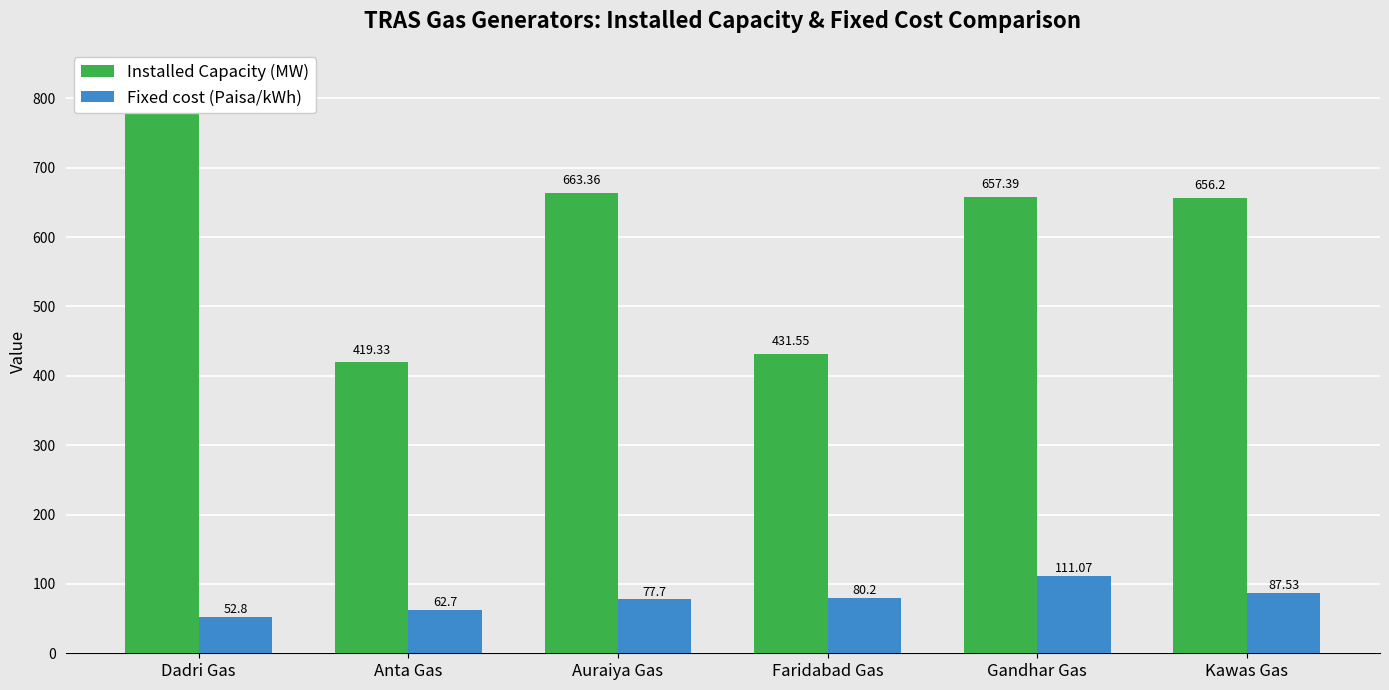

At Faridabad Gas, list the series in order from smallest to largest.

Fixed cost (Paisa/kWh), Installed Capacity (MW)